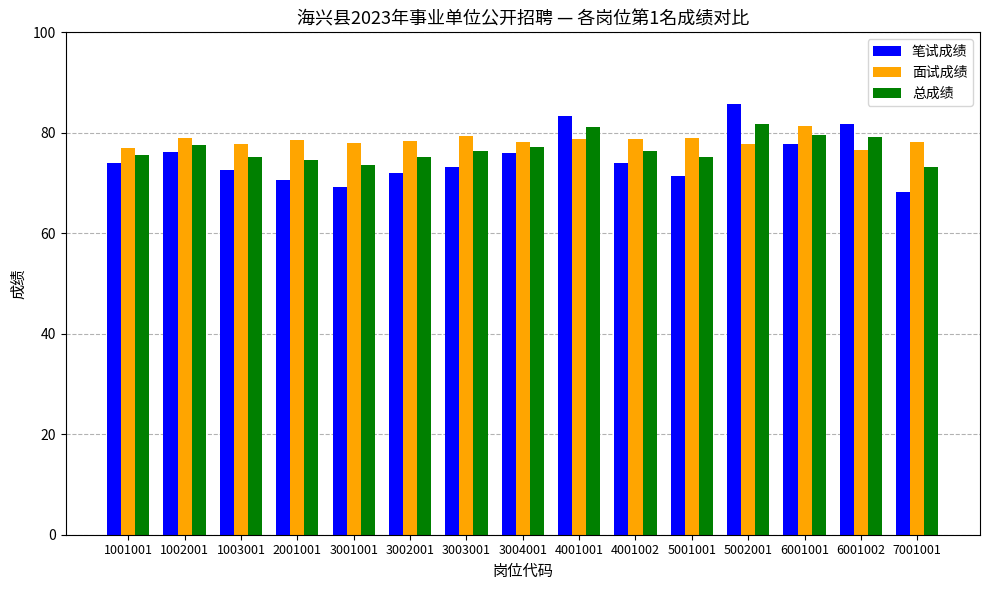

What is the average value of the 面试成绩 series?

78.5